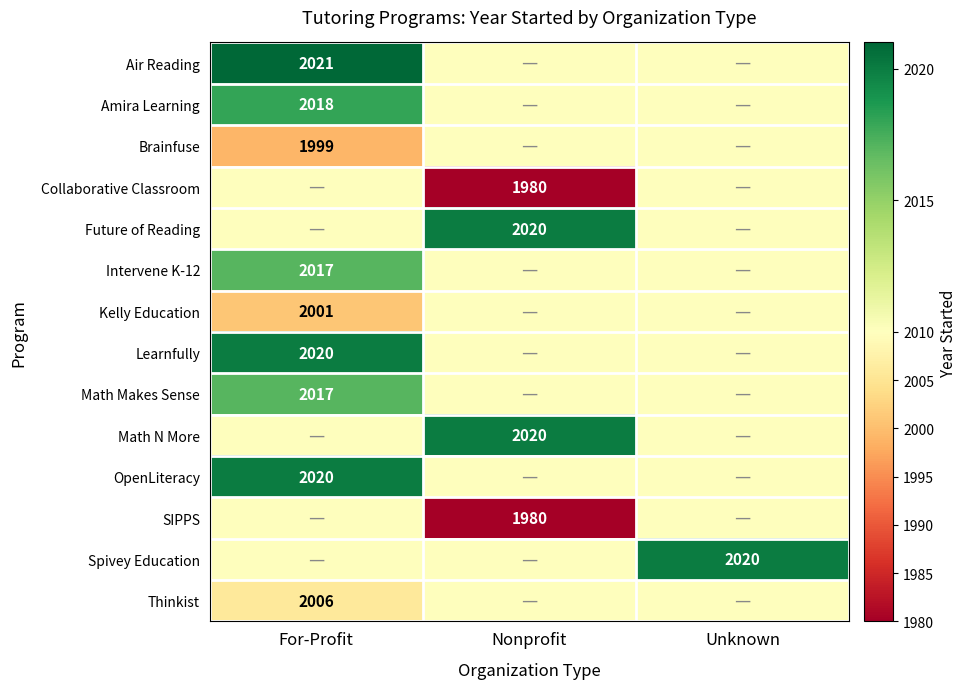

The value of SIPPS at Nonprofit is 1980. True or false?

True